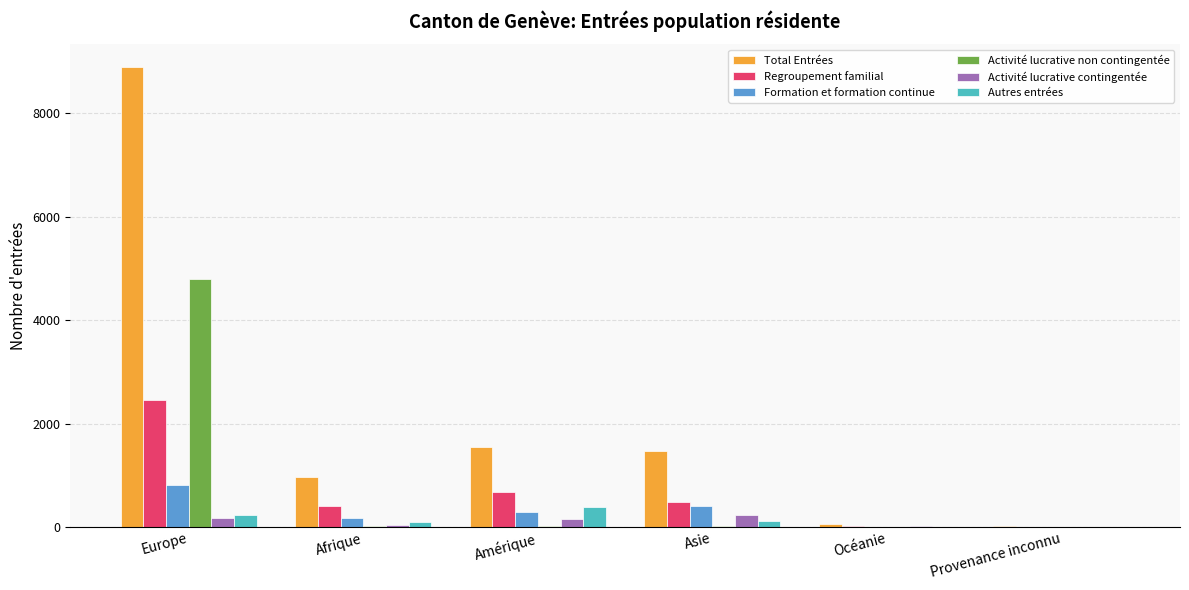

At which category is the sum across all series the highest?

Europe